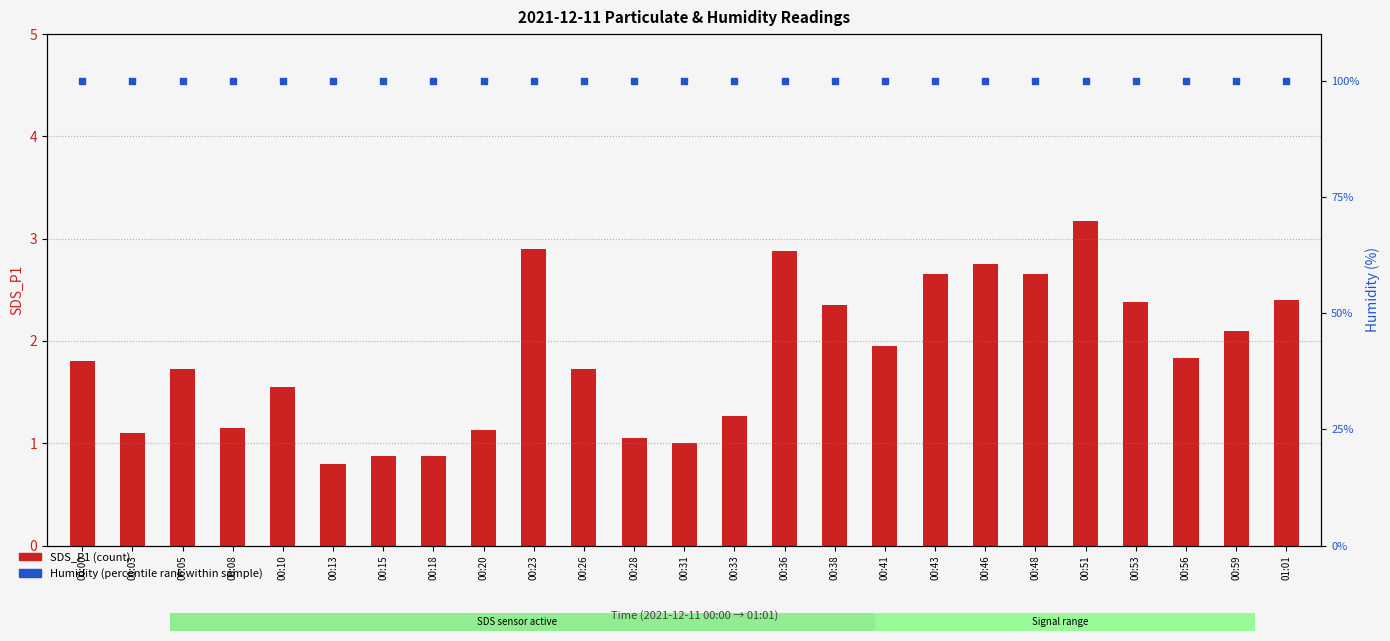

Which series contains the lowest Y value?

SDS_P1 (count)